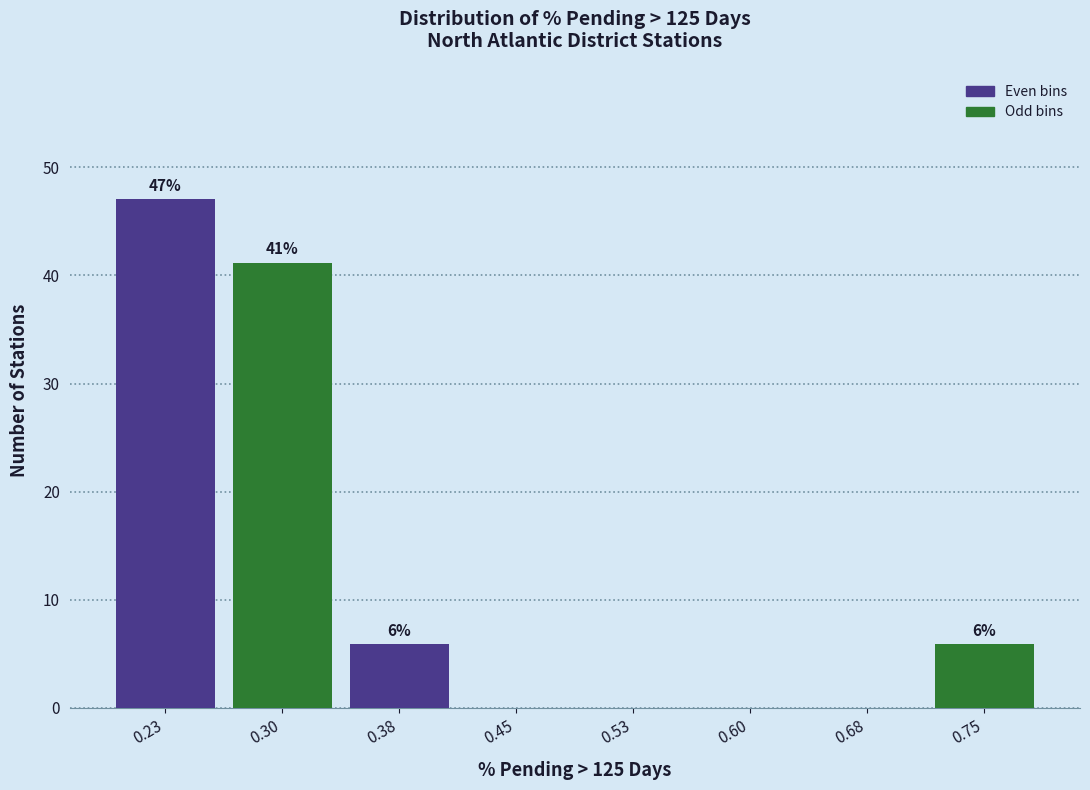

Which range on the x-axis has the tallest bar?

0.19 to 0.27